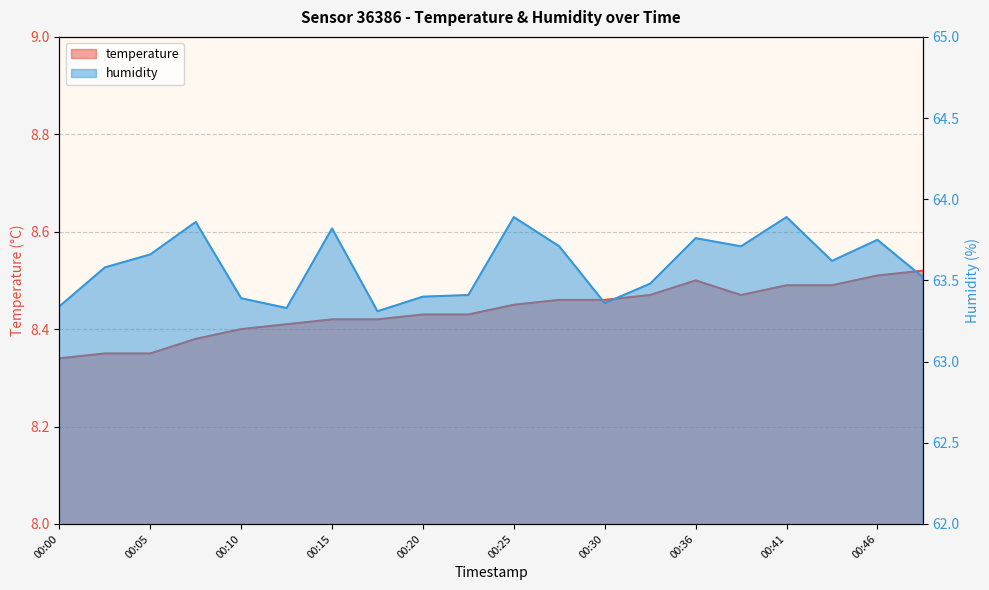

Reading right to left, extract all data points from this chart.

temperature: 8.5	8.5	8.5	8.5	8.5	8.5	8.5	8.5	8.5	8.4	8.4	8.4	8.4	8.4	8.4	8.4	8.4	8.3	8.3	8.3
humidity: 63.5	63.8	63.6	63.9	63.7	63.8	63.5	63.4	63.7	63.9	63.4	63.4	63.3	63.8	63.3	63.4	63.9	63.7	63.6	63.3